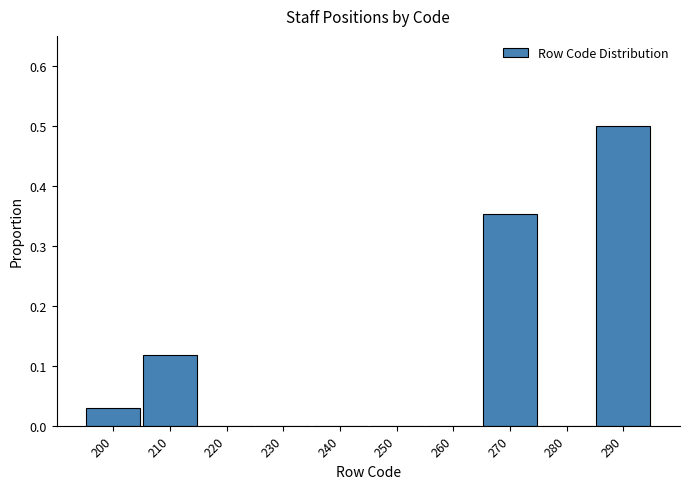

Which range on the x-axis has the tallest bar?

285 to 295